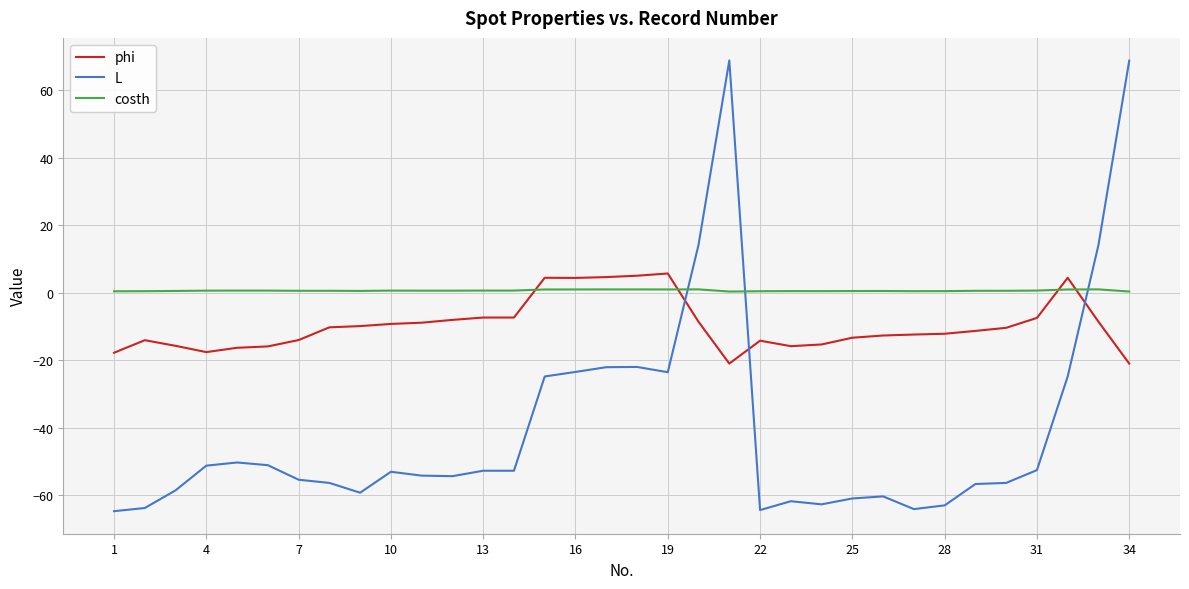

What is the minimum value shown in the chart?

-64.8